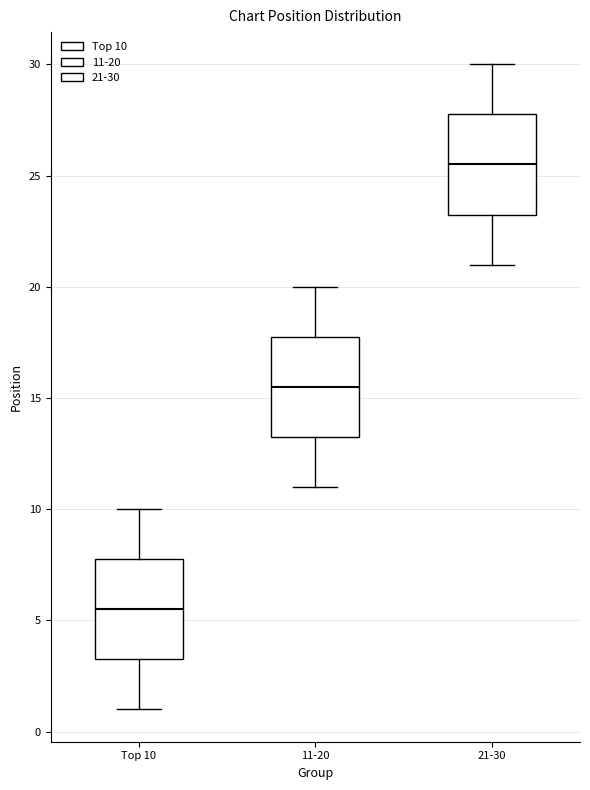

Which box has the highest median line?

21-30